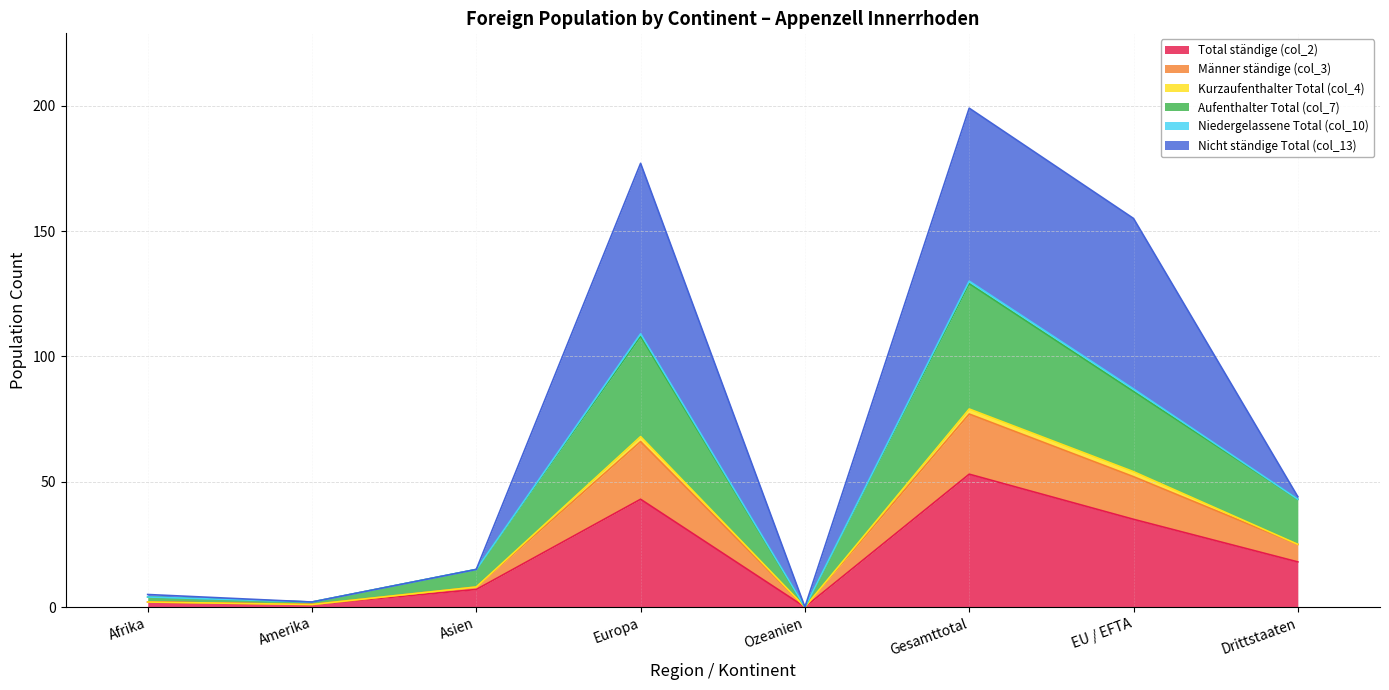

At which label does Aufenthalter Total (col_7) reach its minimum?

Ozeanien